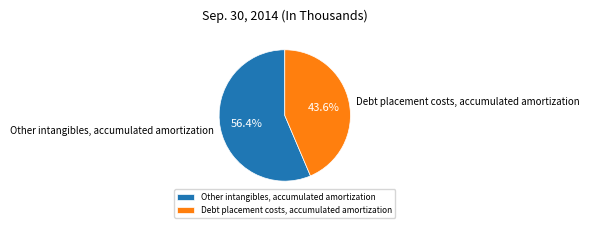

True or false: Other intangibles, accumulated amortization accounts for 49% of the total.

False